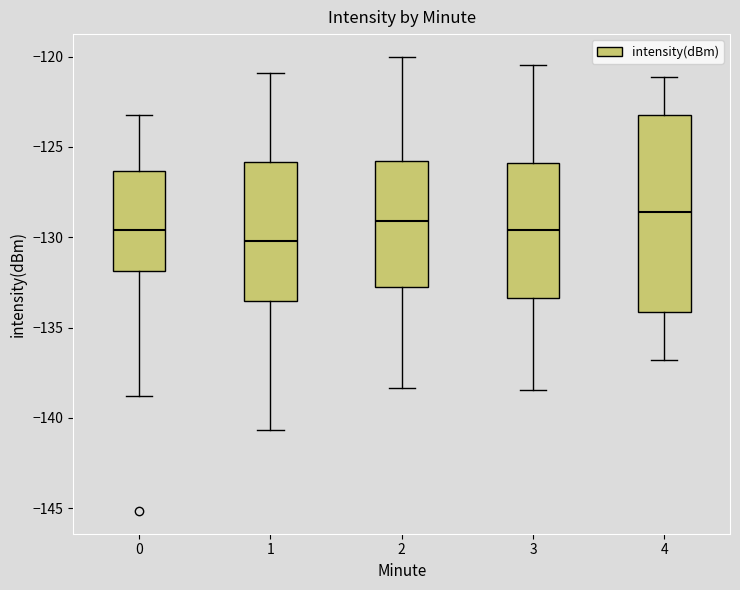

Which box has the highest median line?

4